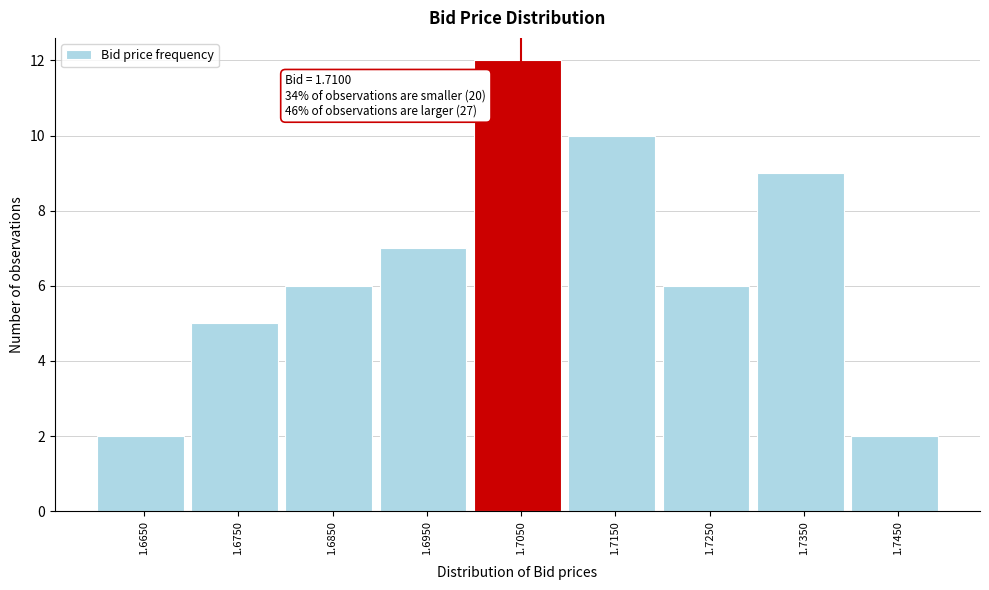

Reading left to right, transcribe all the data shown in this chart.

2	5	6	7	12	10	6	9	2